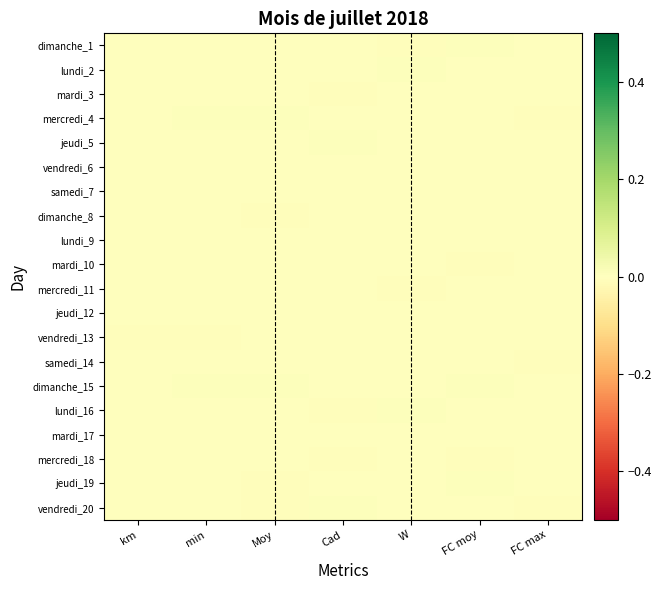

Reading left to right, what are all the values shown in this chart?

dimanche_1: km=0.0	min=-0.0	Moy=0.0	Cad=0.0	W=-0.0	FC moy=0.0	FC max=0.0
lundi_2: km=0.0	min=-0.0	Moy=-0.0	Cad=-0.0	W=0.0	FC moy=0.0	FC max=0.0
mardi_3: km=-0.0	min=-0.0	Moy=0.0	Cad=-0.0	W=0.0	FC moy=0.0	FC max=0.0
mercredi_4: km=-0.0	min=0.0	Moy=0.0	Cad=0.0	W=-0.0	FC moy=-0.0	FC max=-0.0
jeudi_5: km=-0.0	min=0.0	Moy=0.0	Cad=0.0	W=-0.0	FC moy=-0.0	FC max=-0.0
vendredi_6: km=-0.0	min=-0.0	Moy=-0.0	Cad=-0.0	W=0.0	FC moy=-0.0	FC max=0.0
samedi_7: km=0.0	min=-0.0	Moy=0.0	Cad=0.0	W=-0.0	FC moy=-0.0	FC max=0.0
dimanche_8: km=-0.0	min=-0.0	Moy=-0.0	Cad=0.0	W=0.0	FC moy=0.0	FC max=0.0
lundi_9: km=-0.0	min=0.0	Moy=-0.0	Cad=-0.0	W=0.0	FC moy=-0.0	FC max=0.0
mardi_10: km=0.0	min=0.0	Moy=0.0	Cad=0.0	W=-0.0	FC moy=-0.0	FC max=-0.0
mercredi_11: km=-0.0	min=-0.0	Moy=0.0	Cad=-0.0	W=-0.0	FC moy=-0.0	FC max=-0.0
jeudi_12: km=0.0	min=0.0	Moy=0.0	Cad=0.0	W=-0.0	FC moy=0.0	FC max=-0.0
vendredi_13: km=-0.0	min=-0.0	Moy=0.0	Cad=-0.0	W=-0.0	FC moy=0.0	FC max=-0.0
samedi_14: km=0.0	min=-0.0	Moy=-0.0	Cad=-0.0	W=0.0	FC moy=-0.0	FC max=-0.0
dimanche_15: km=-0.0	min=0.0	Moy=0.0	Cad=0.0	W=-0.0	FC moy=0.0	FC max=0.0
lundi_16: km=0.0	min=-0.0	Moy=-0.0	Cad=-0.0	W=0.0	FC moy=-0.0	FC max=-0.0
mardi_17: km=-0.0	min=0.0	Moy=-0.0	Cad=0.0	W=0.0	FC moy=0.0	FC max=-0.0
mercredi_18: km=0.0	min=0.0	Moy=0.0	Cad=-0.0	W=-0.0	FC moy=-0.0	FC max=-0.0
jeudi_19: km=-0.0	min=-0.0	Moy=-0.0	Cad=0.0	W=-0.0	FC moy=0.0	FC max=0.0
vendredi_20: km=-0.0	min=0.0	Moy=-0.0	Cad=0.0	W=-0.0	FC moy=0.0	FC max=-0.0